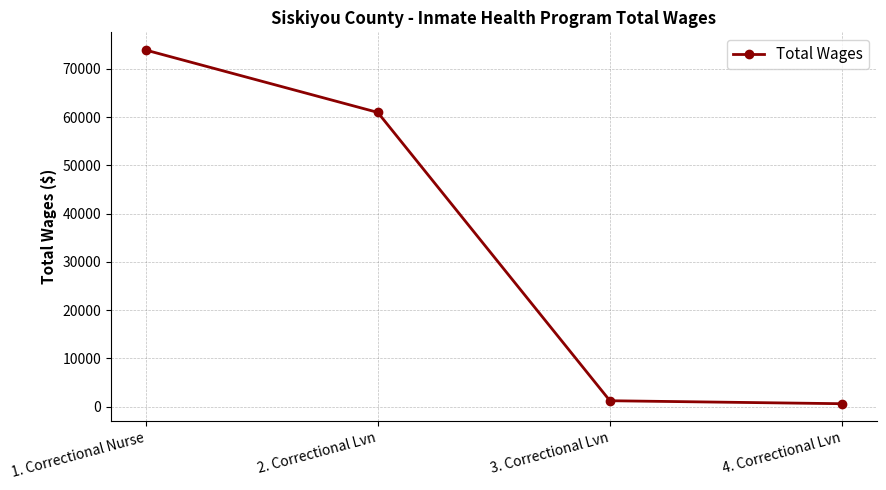

At which label is the value closest to 37253?

2. Correctional Lvn